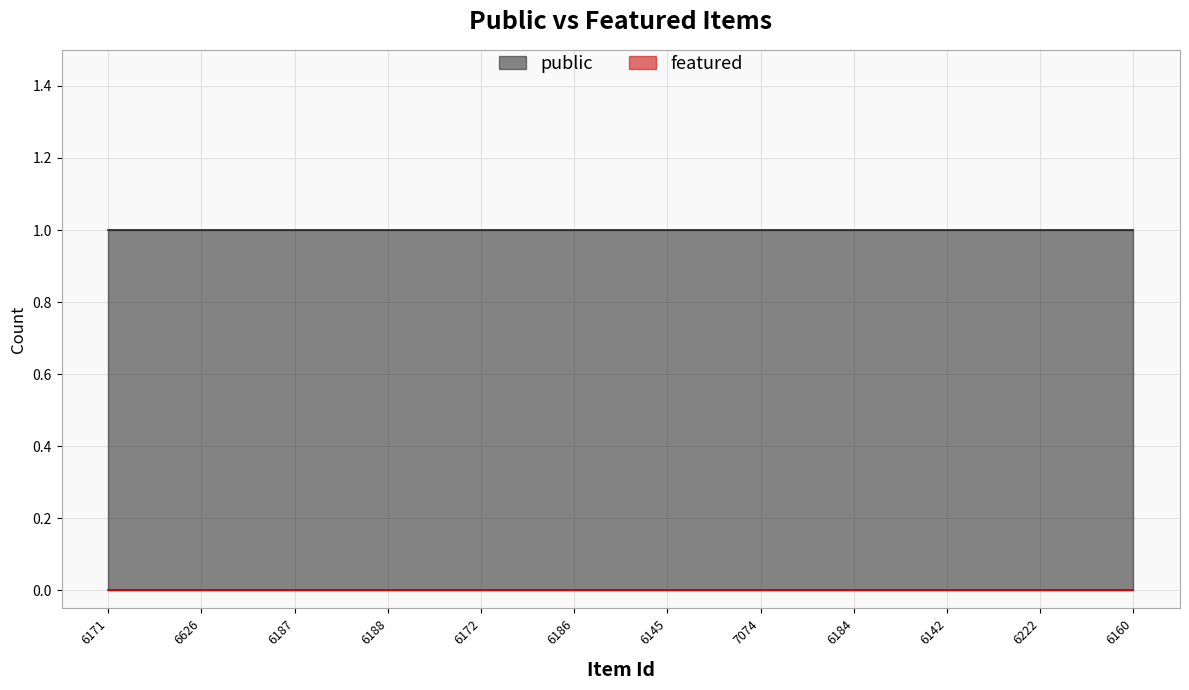

True or false: public has a value of 1 at 6186.

True